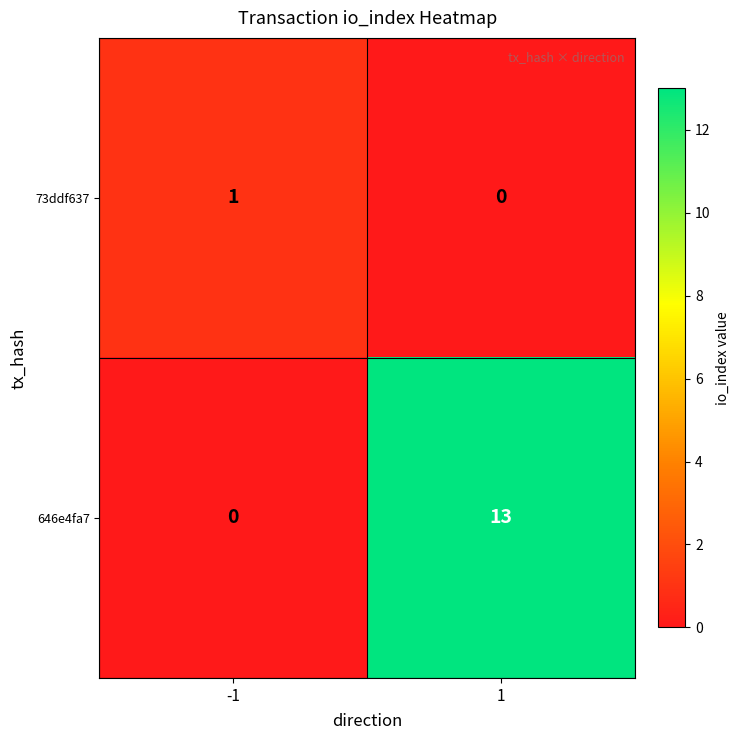

Which series has the largest total across all categories?

646e4fa7